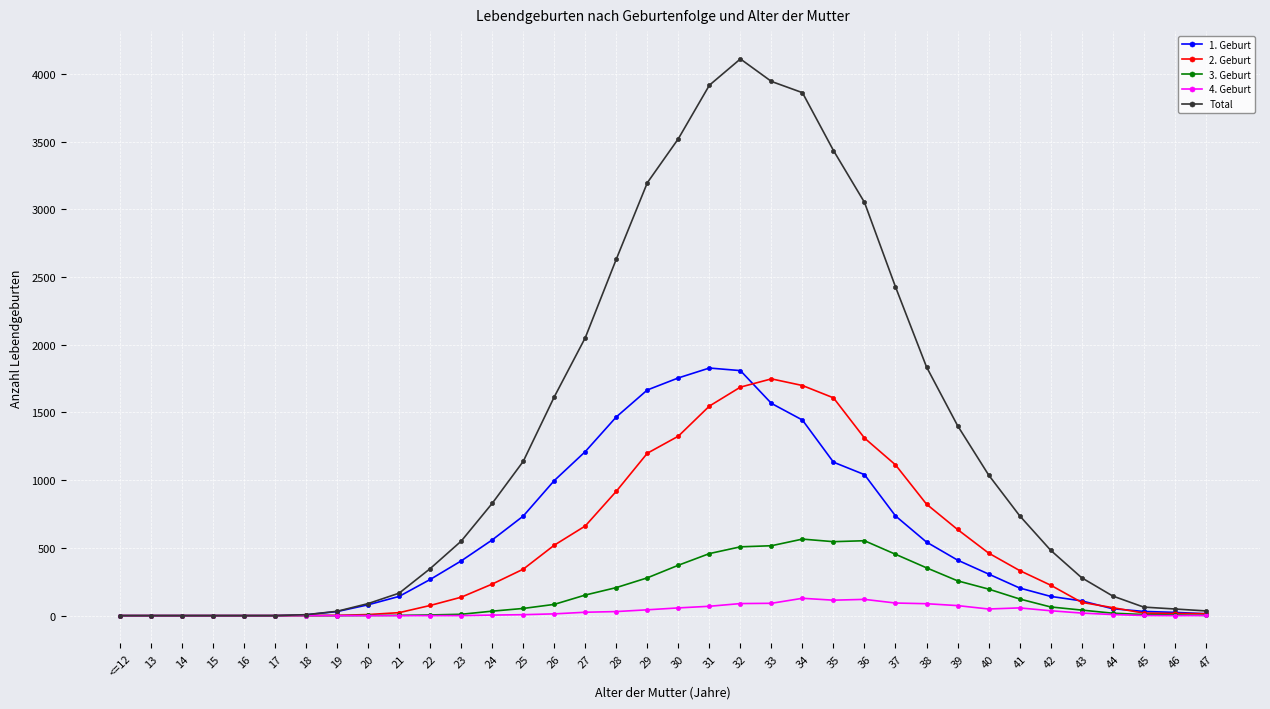

Which series has the widest spread of values?

Total